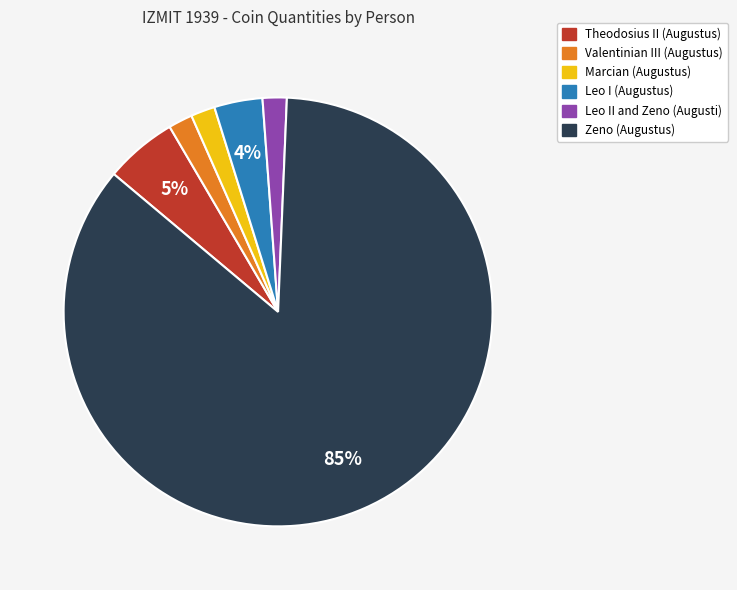

Which slice represents more than half of the pie?

Zeno (Augustus)